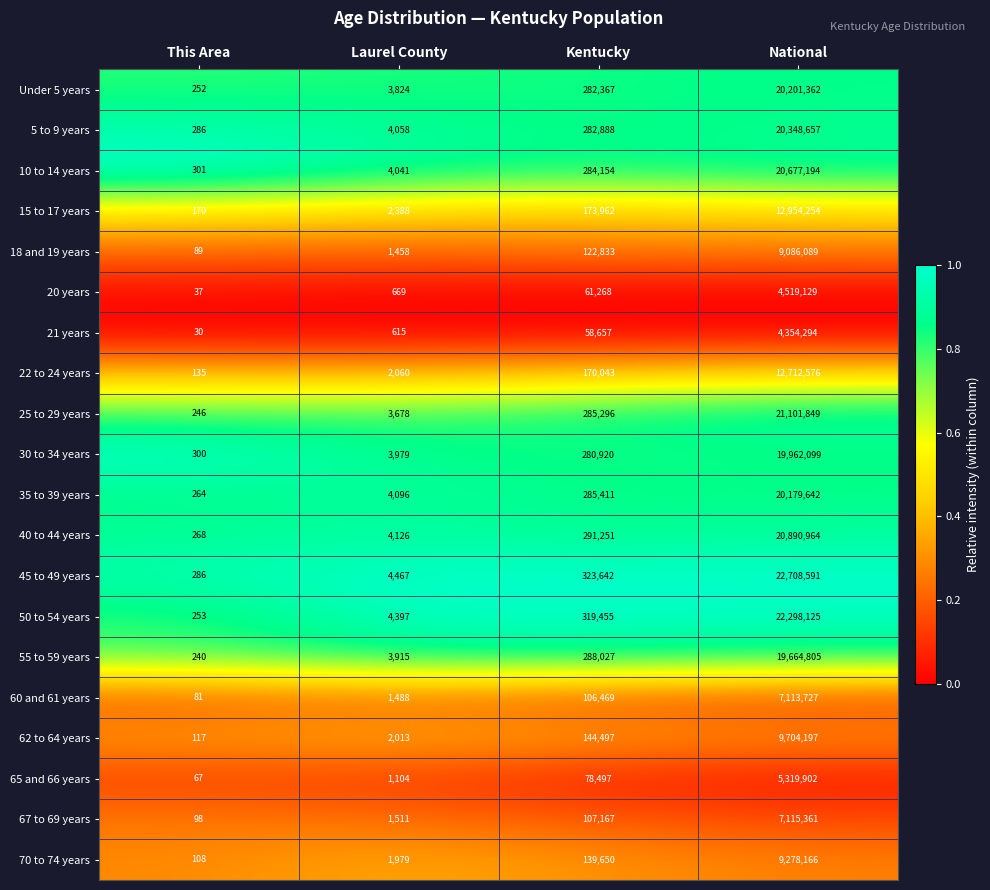

At which category is the sum across all series the highest?

National